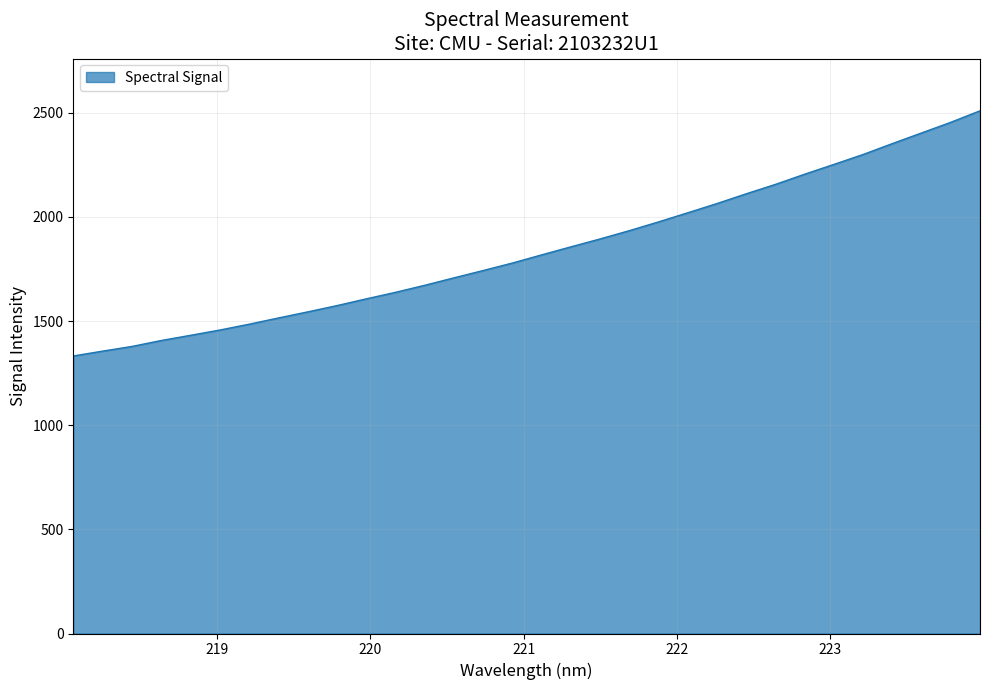

What is the minimum value shown in the chart?

1332.7